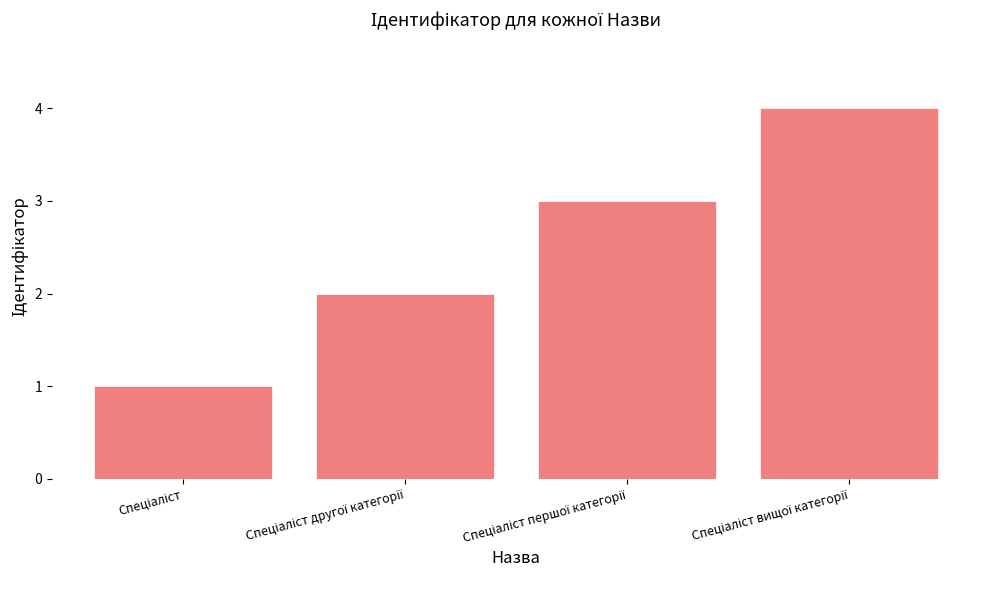

What is the greatest value displayed?

4